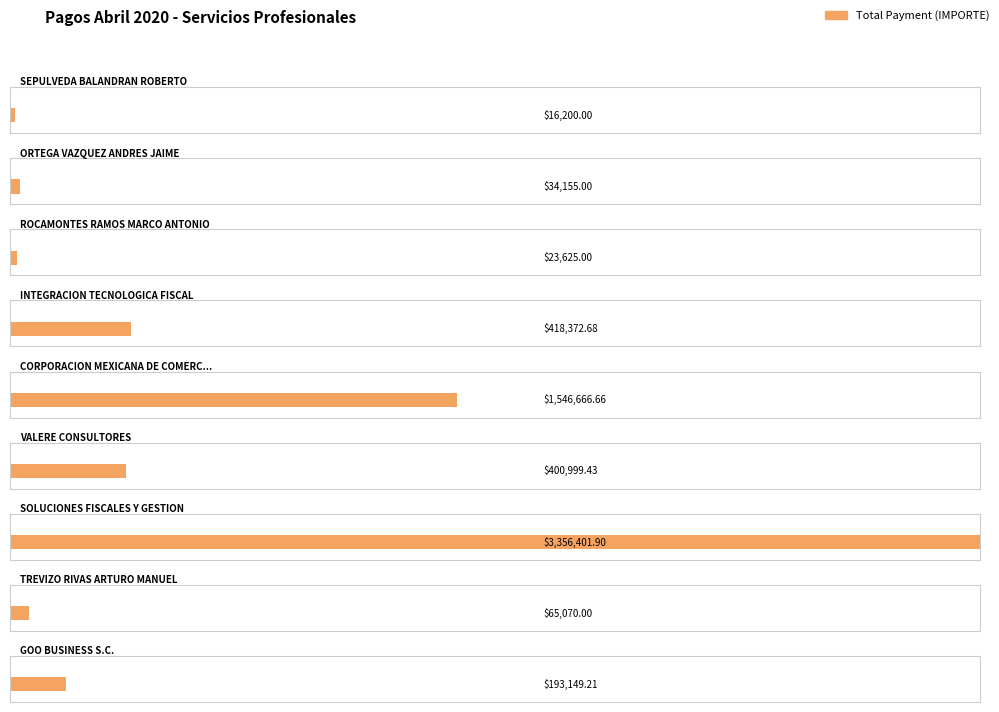

Rank the categories by value from lowest to highest.

SEPULVEDA BALANDRAN ROBERTO, ROCAMONTES RAMOS MARCO ANTONIO, ORTEGA VAZQUEZ ANDRES JAIME, TREVIZO RIVAS ARTURO MANUEL, GOO BUSINESS S.C., VALERE CONSULTORES, INTEGRACION TECNOLOGICA FISCAL, CORPORACION MEXICANA DE COMERCIO, SOLUCIONES FISCALES Y GESTION